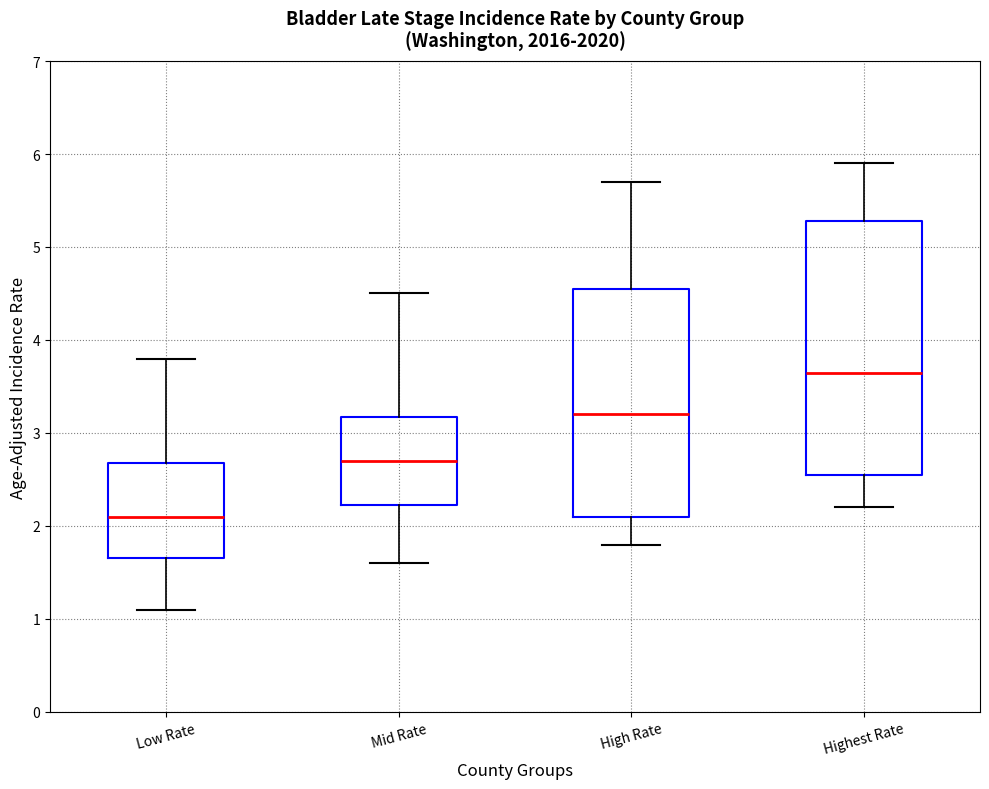

Reading left to right, transcribe this box plot: for each box, give where its median line is, the range the box spans, and where its two whiskers end, as read against the y-axis. The values are not printed on the chart, so give them approximately, as read against the axis.

Low Rate: median 2.1, box 1.7 to 2.7, whiskers 1.1 to 3.8
Mid Rate: median 2.7, box 2.2 to 3.2, whiskers 1.6 to 4.5
High Rate: median 3.2, box 2.1 to 4.6, whiskers 1.8 to 5.7
Highest Rate: median 3.7, box 2.6 to 5.3, whiskers 2.2 to 5.9